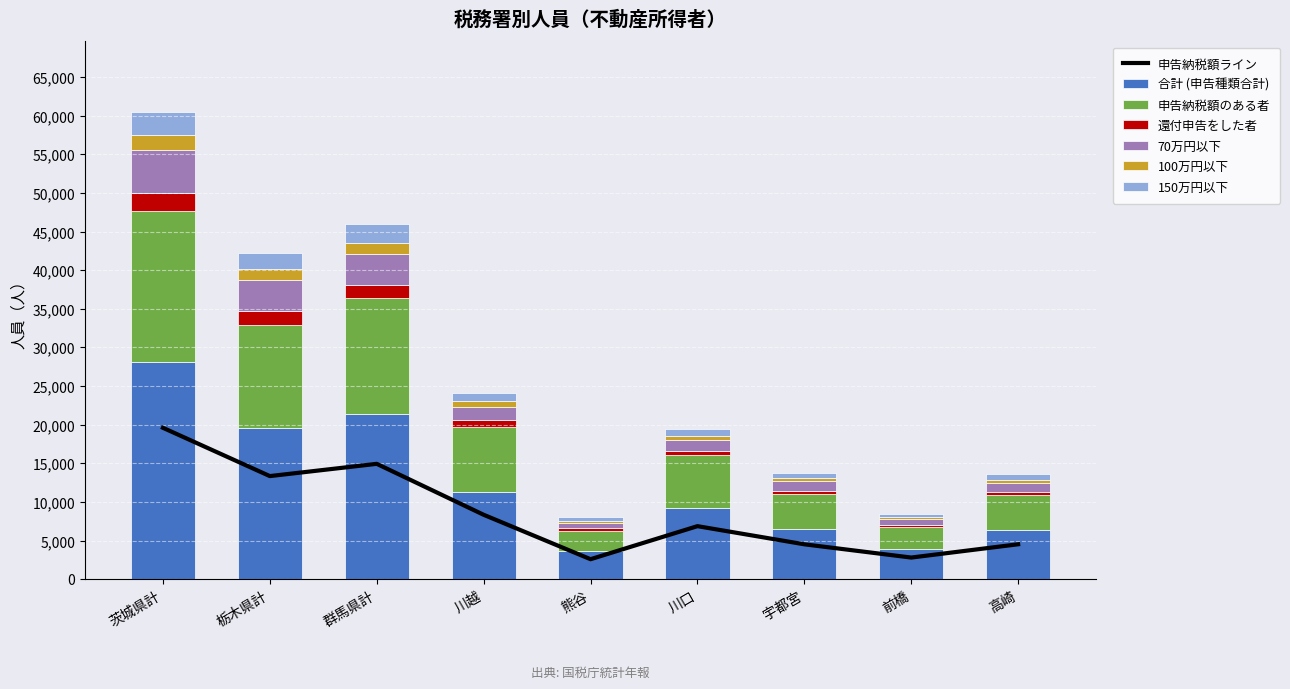

How many data points in 申告納税額のある者 are above 6867?

4